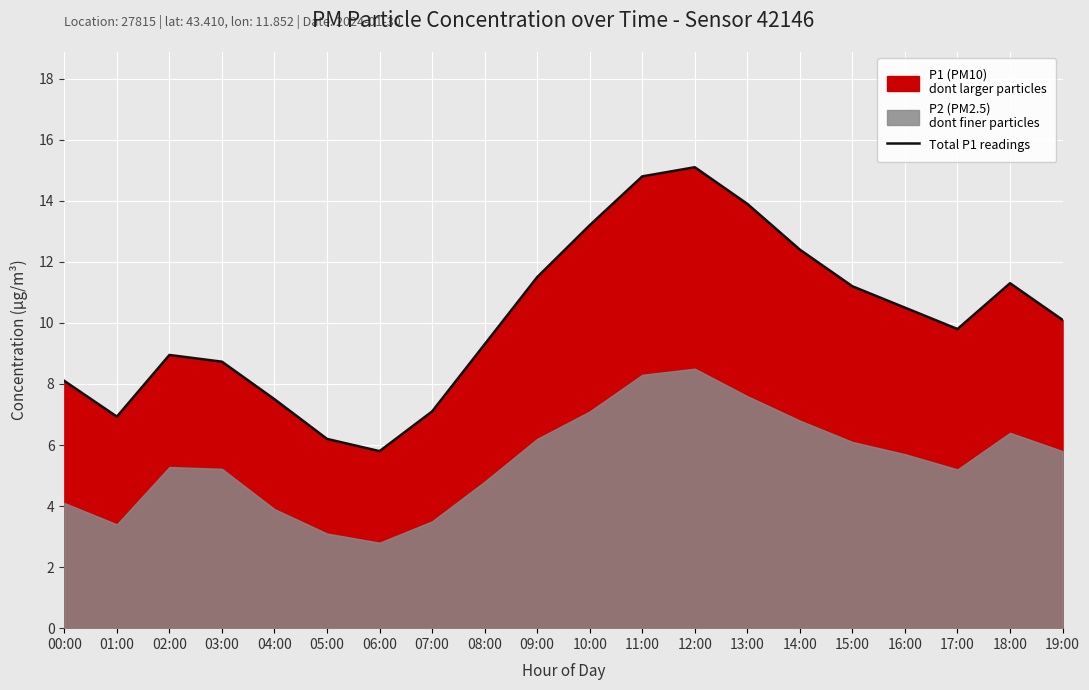

At which label does the data first exceed 10?

09:00